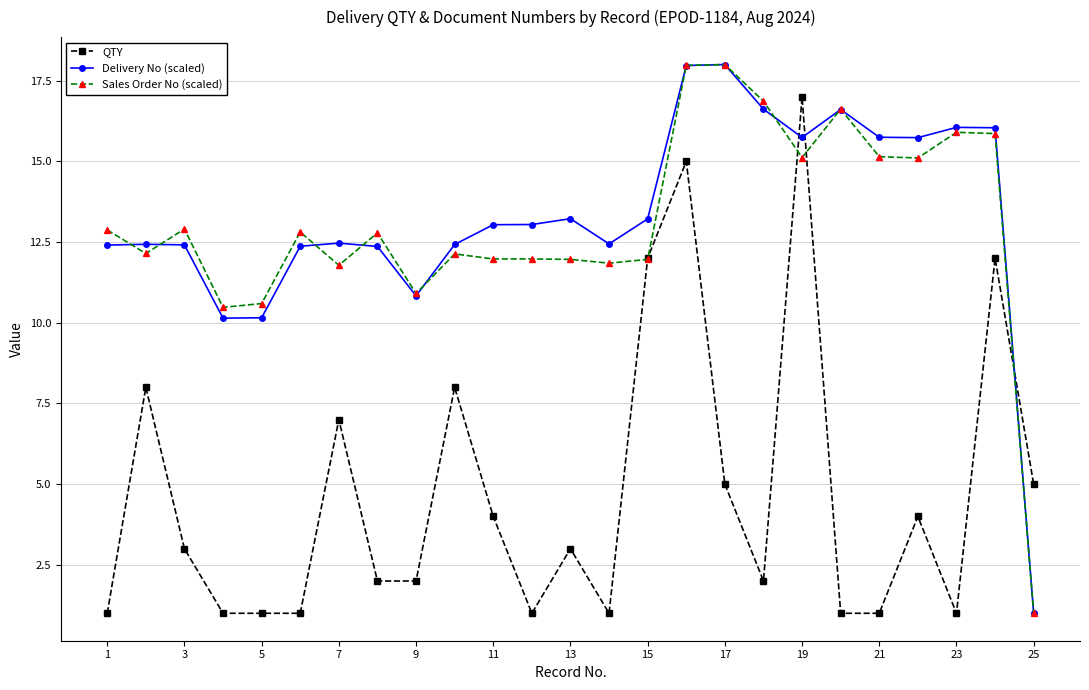

What is the difference between the maximum and minimum values in the QTY series?

16.0